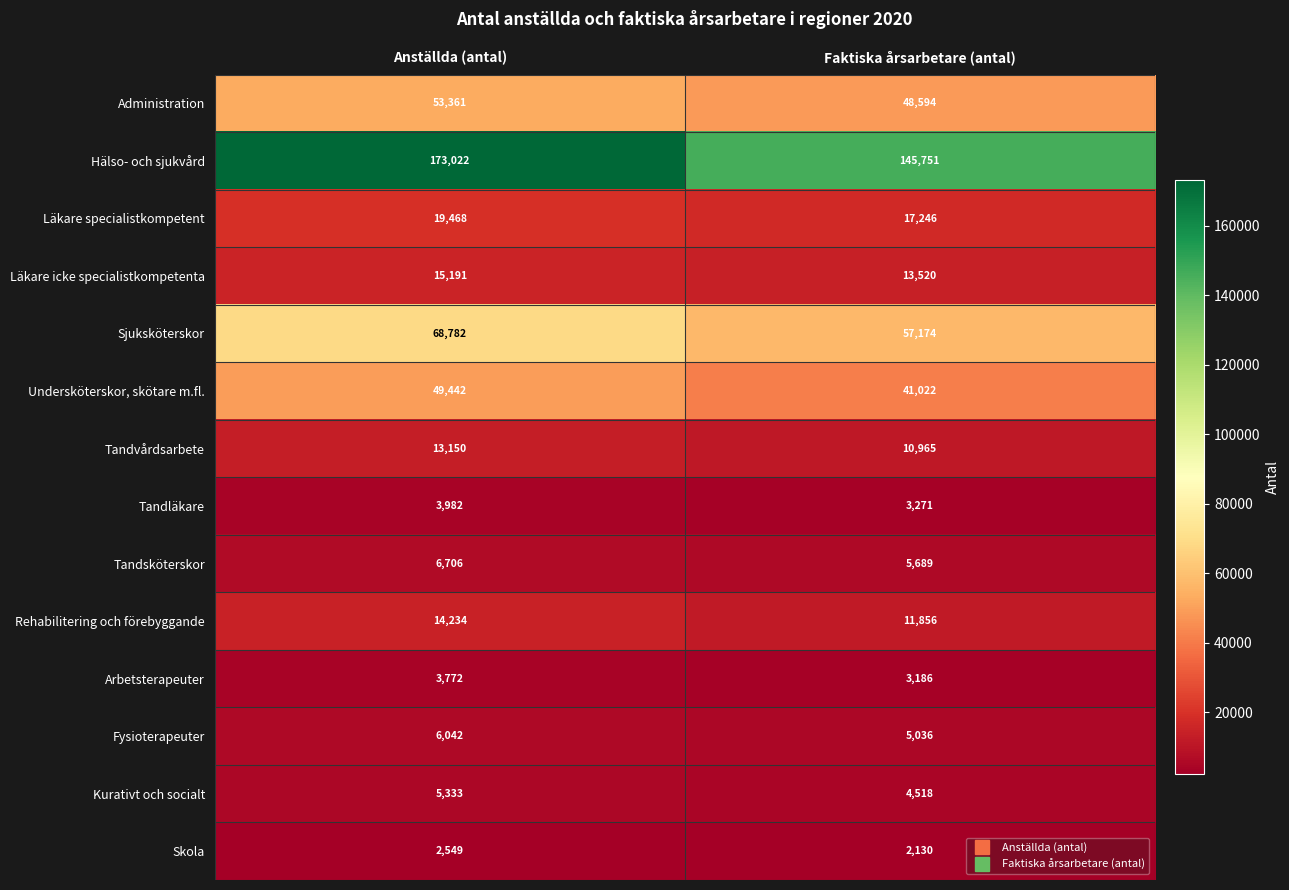

Read the Kurativt och socialt value at Anställda (antal), to the nearest 50.

5350